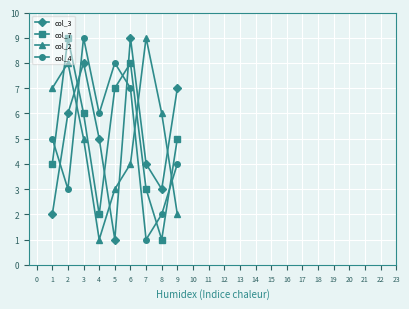

True or false: col_3 and col_4 cross at least once.

True